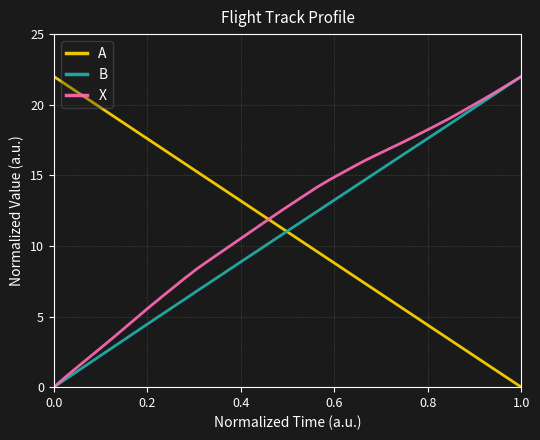

Which series ends up on top after the final intersection of A and B?

B